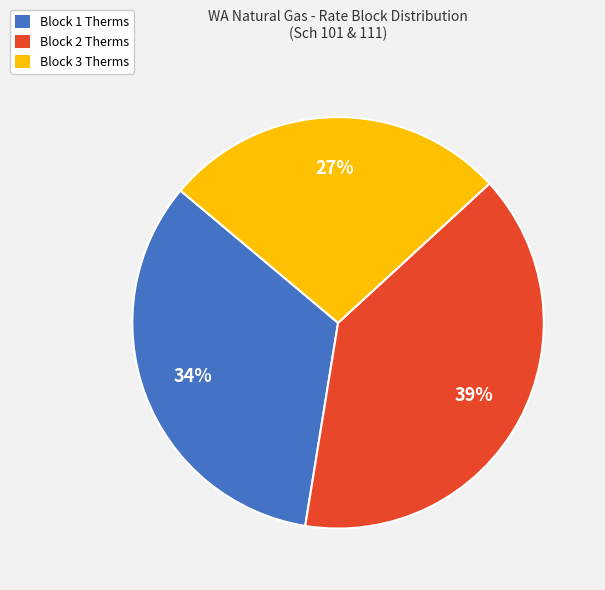

Do Block 2 Therms and Block 3 Therms together represent more than half of the pie?

Yes